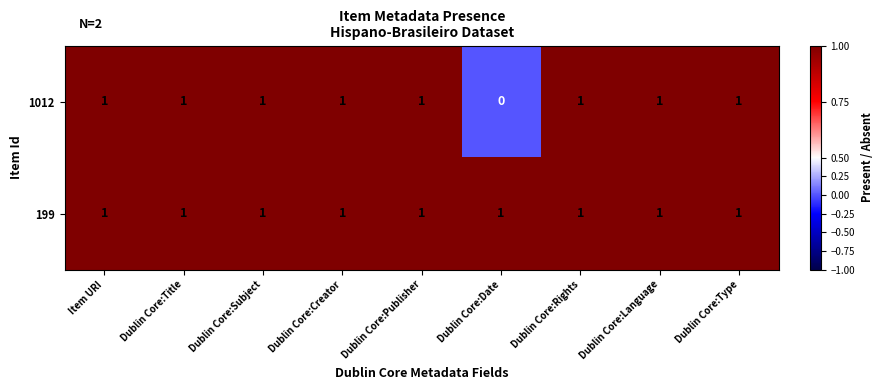

Which series has the largest range (max minus min)?

1012